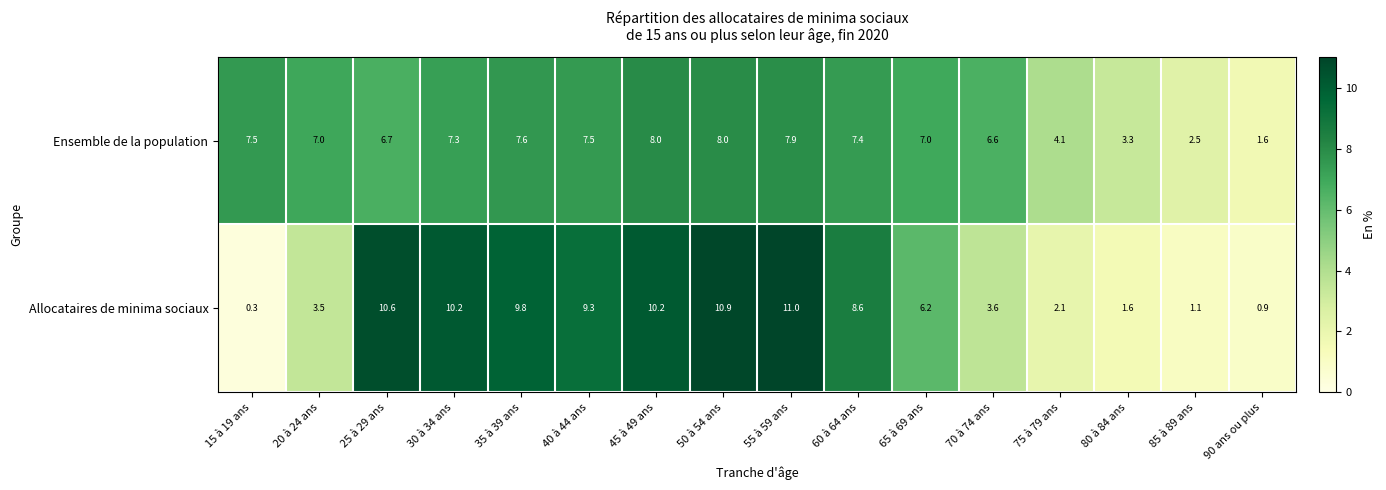

Rank the series by their maximum value, from lowest to highest.

Ensemble de la population, Allocataires de minima sociaux